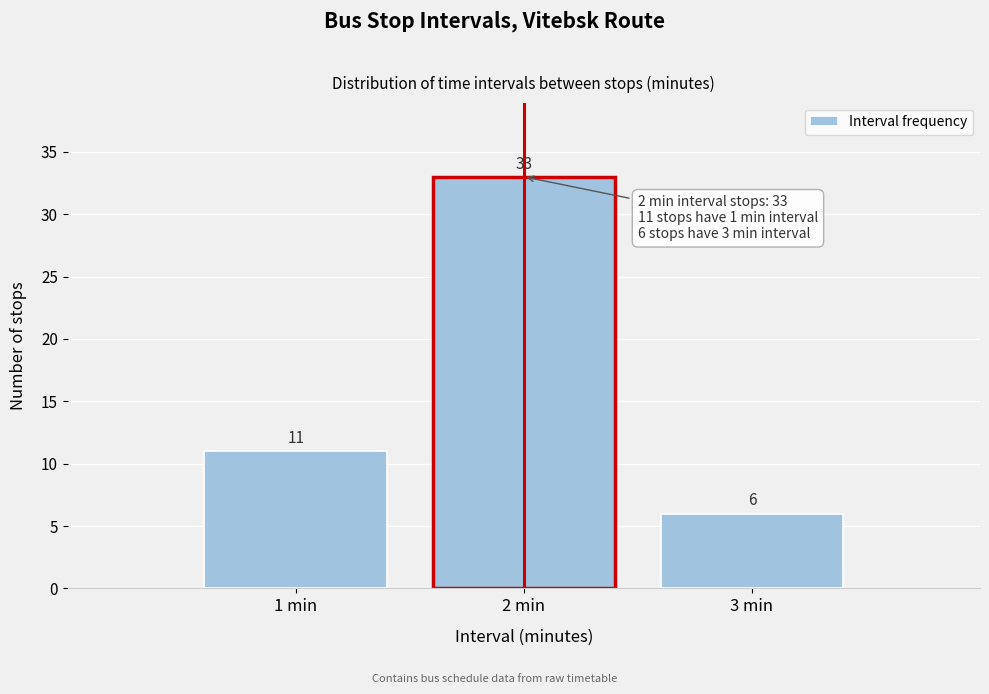

What is the height of the bar covering 2.5 to 3.5 on the x-axis?

6